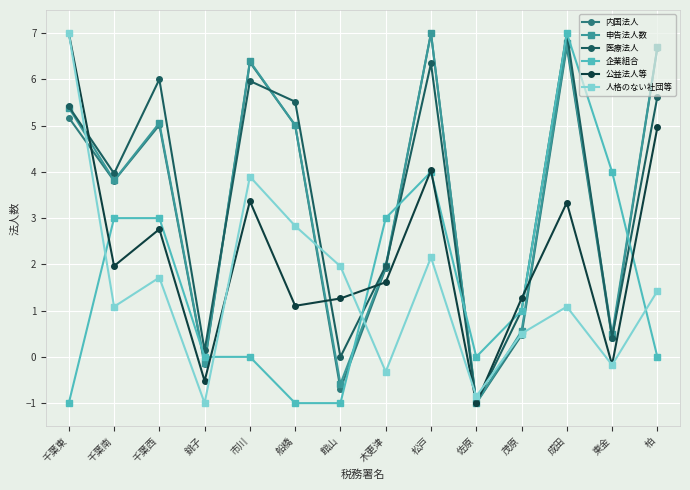

Where is 人格のない社団等 nearest to the value 3?

船橋